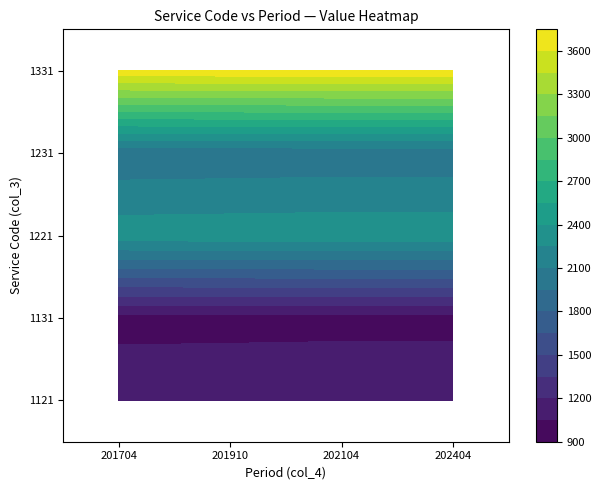

Rank the series by their maximum value, from highest to lowest.

1331, 1334, 1341, 1333, 1221, 1335, 1224, 1231, 1234, 1223, 1225, 1233, 1235, 1121, 1124, 1131, 1134, 1123, 1125, 1133, 1135